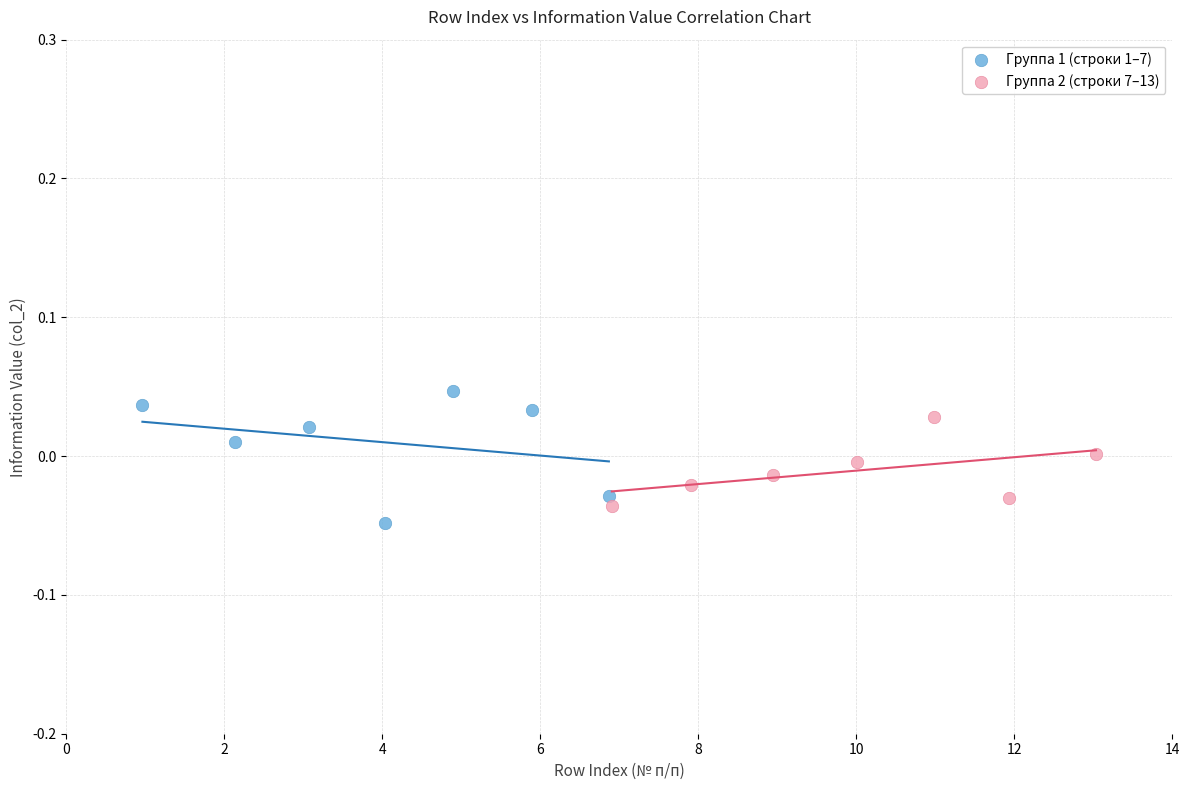

Which series has the widest spread of Y values?

Группа 1 (строки 1–7)